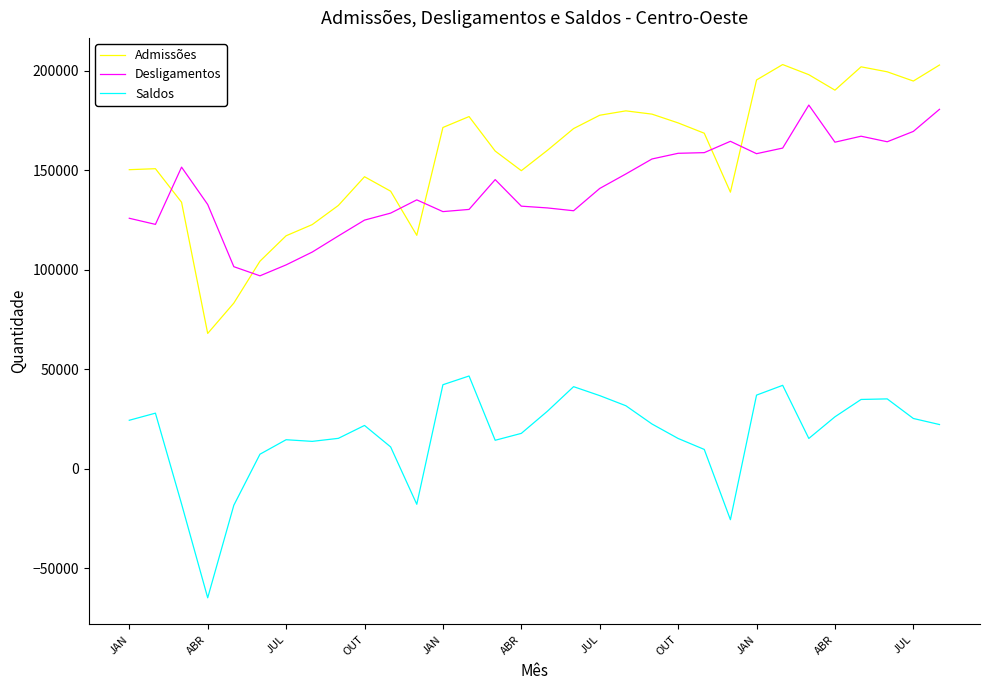

Which series ends up on top after the final intersection of Desligamentos and Admissões?

Admissões